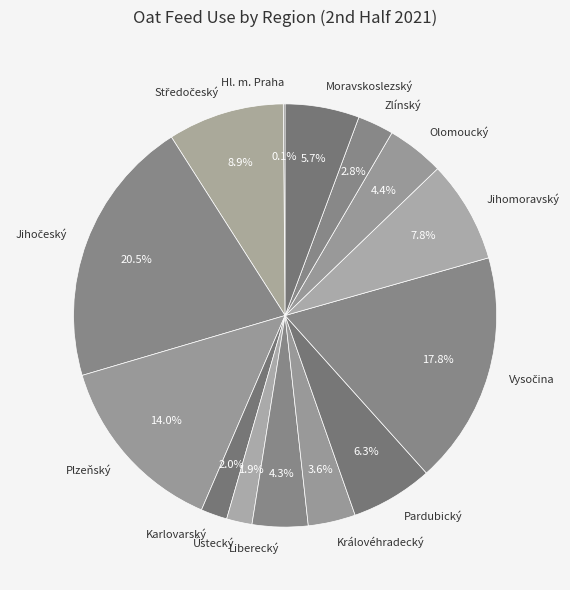

To the nearest percent, what is the difference between the largest and smallest slice percentages?

20%